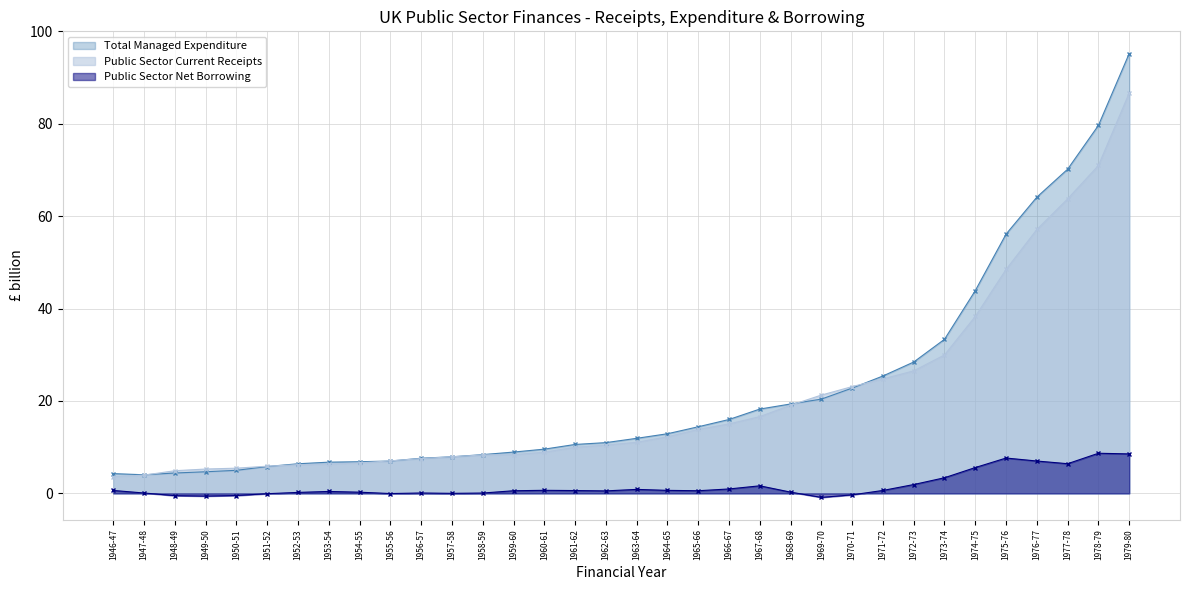

True or false: Total Managed Expenditure and Public Sector Net Borrowing intersect in this chart.

False